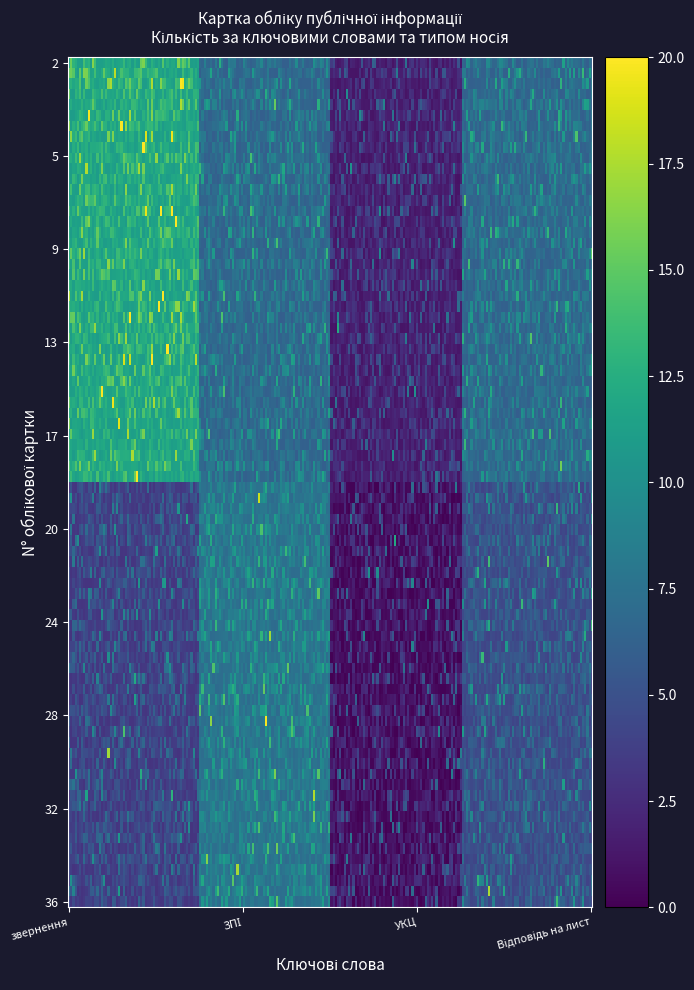

What is the difference between the maximum and minimum values in the Відповідь на лист series?

10